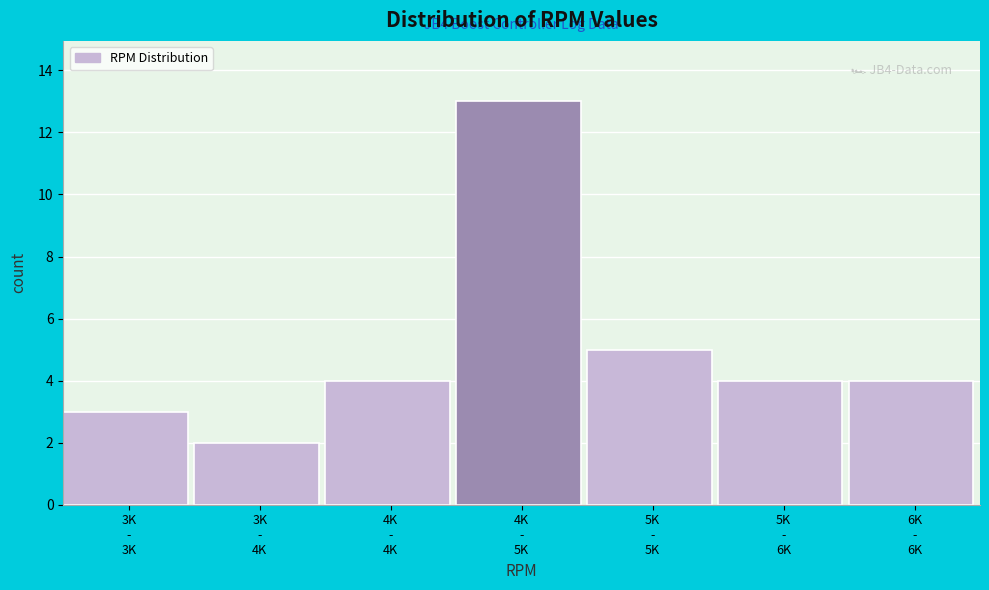

Reading left to right, transcribe all the data shown in this chart.

3	2	4	13	5	4	4